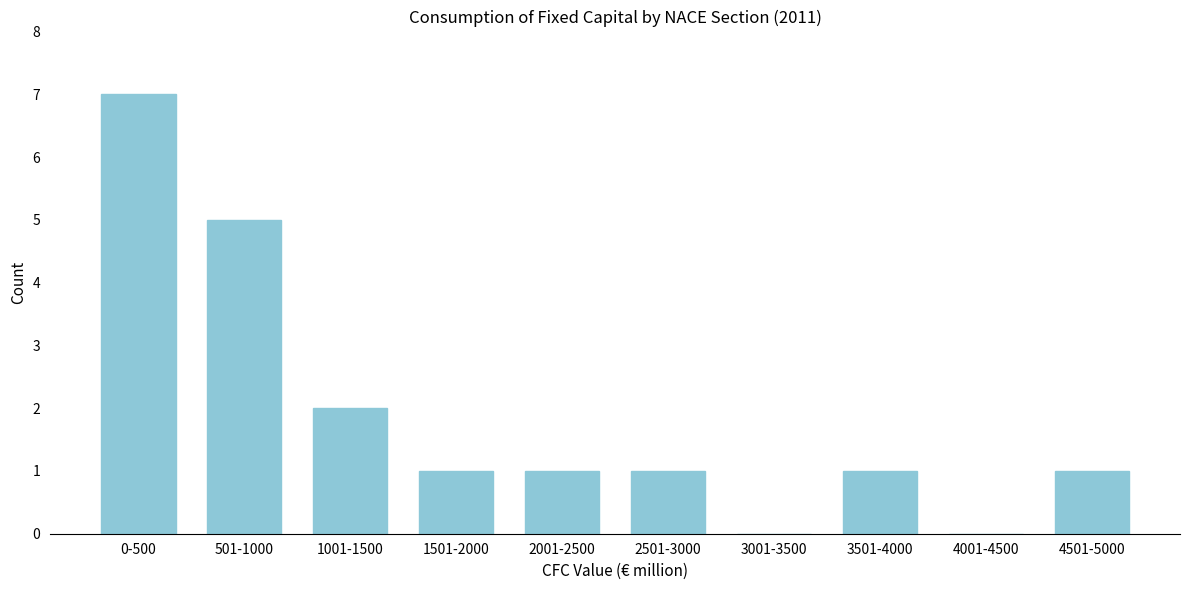

Reading right to left, extract all data points from this chart.

4501-5000=1	4001-4500=0	3501-4000=1	3001-3500=0	2501-3000=1	2001-2500=1	1501-2000=1	1001-1500=2	501-1000=5	0-500=7